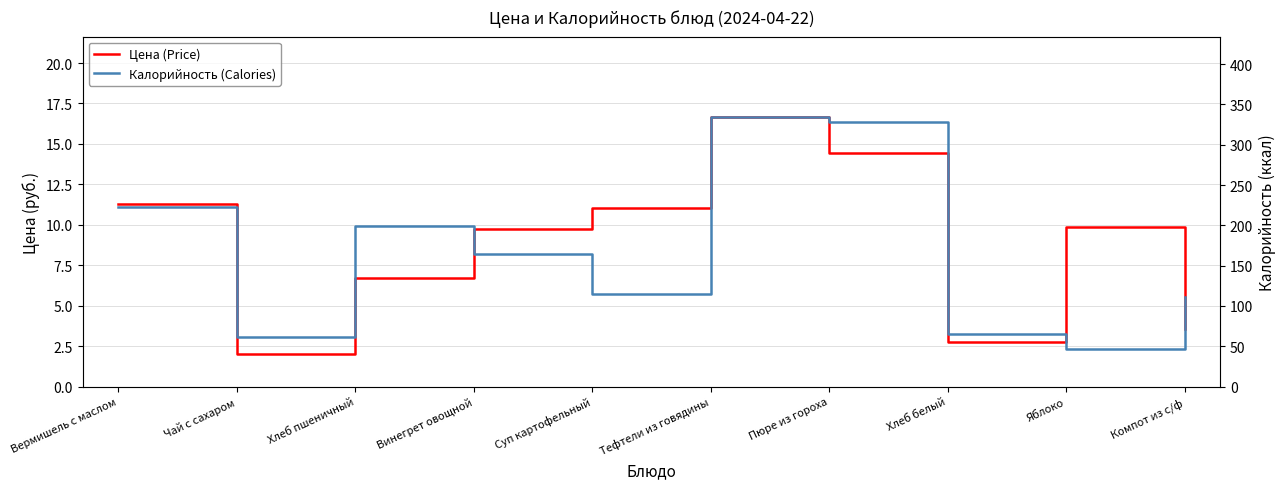

True or false: Калорийность (Calories) has a value of 111.0 at Компот из с/ф.

True